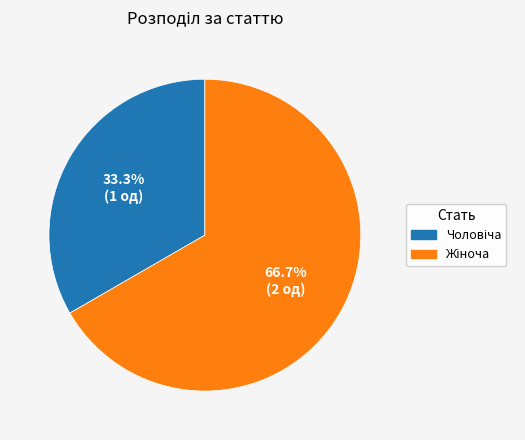

Is there any slice that represents more than half of the pie?

Yes